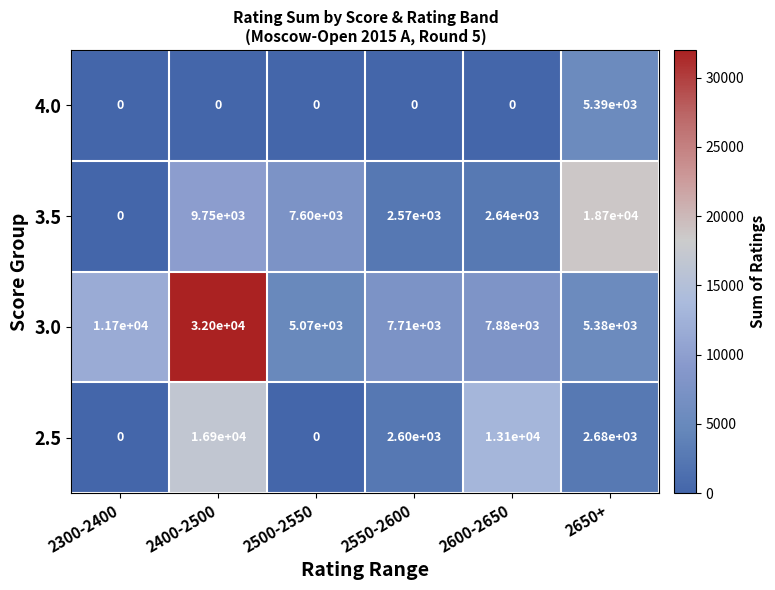

Between 2300-2400 and 2650+, which series saw the biggest shift?

3.5